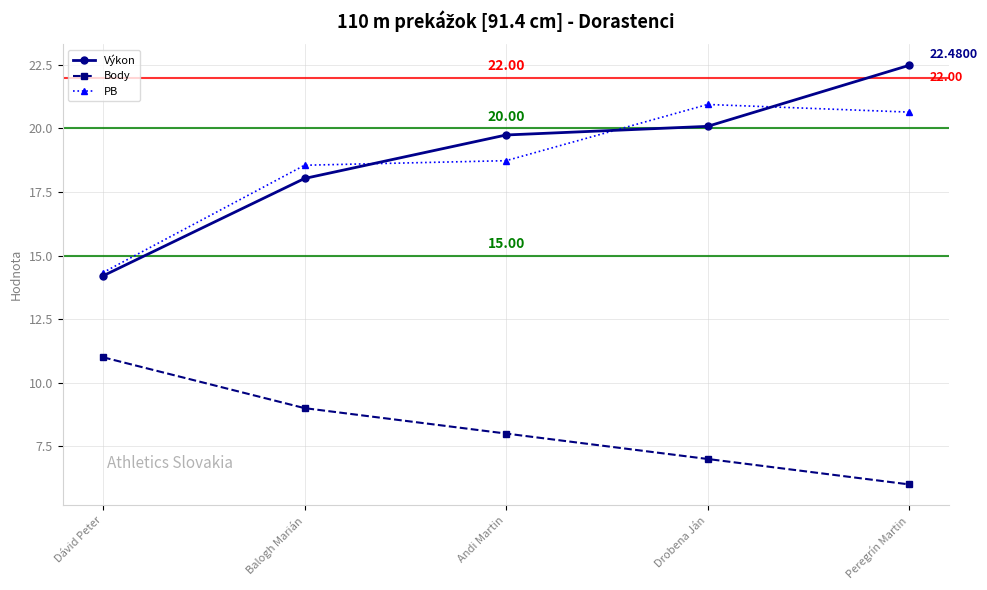

How many values in the Body series are below 8?

2